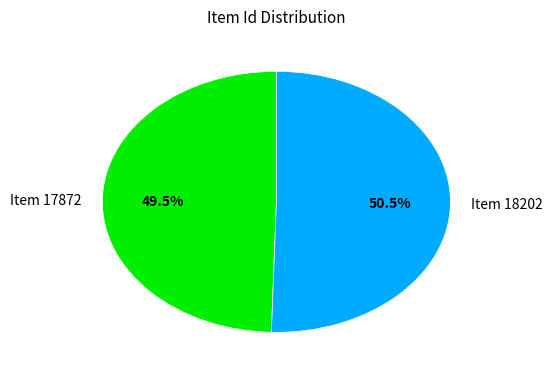

Rank the categories by value from lowest to highest.

Item 17872, Item 18202